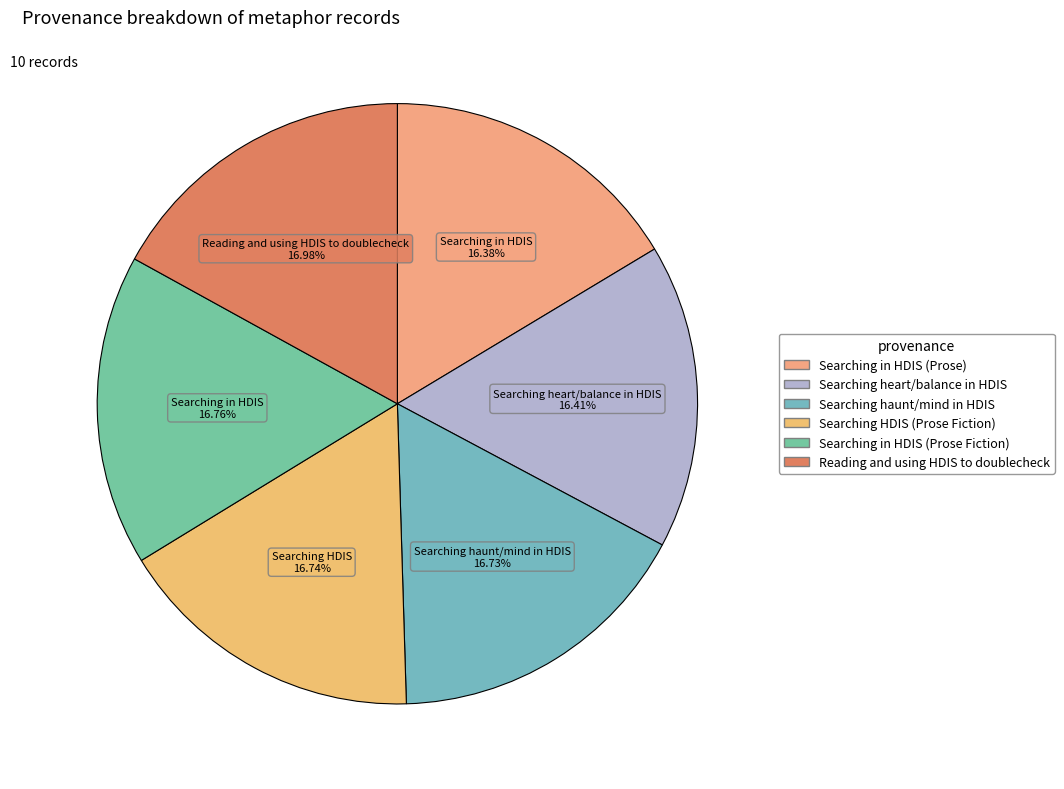

Count the number of slices in the pie.

6